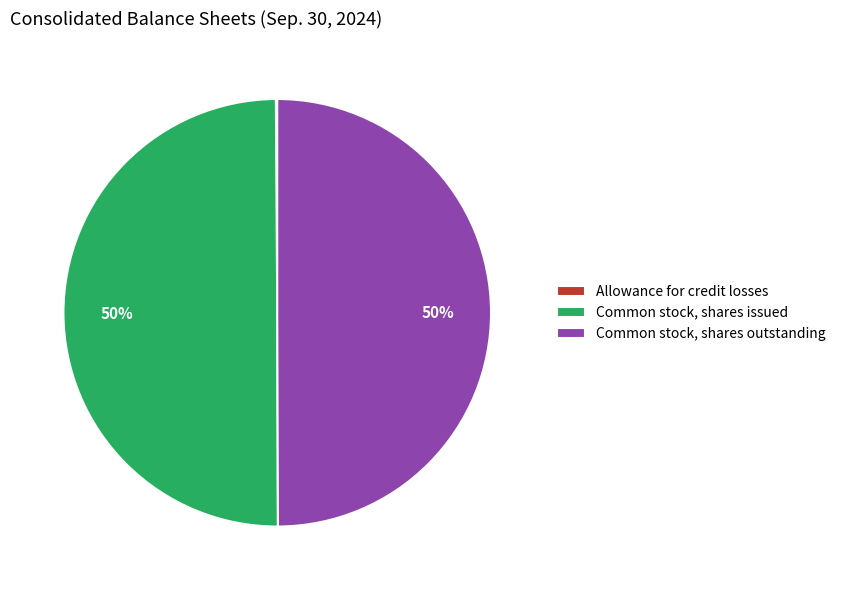

The Common stock, shares outstanding slice represents 64% of the pie. True or false?

False